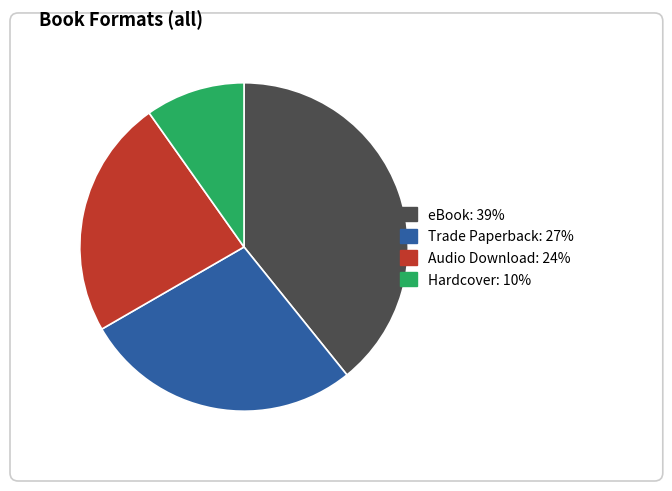

Which slice is the largest?

eBook